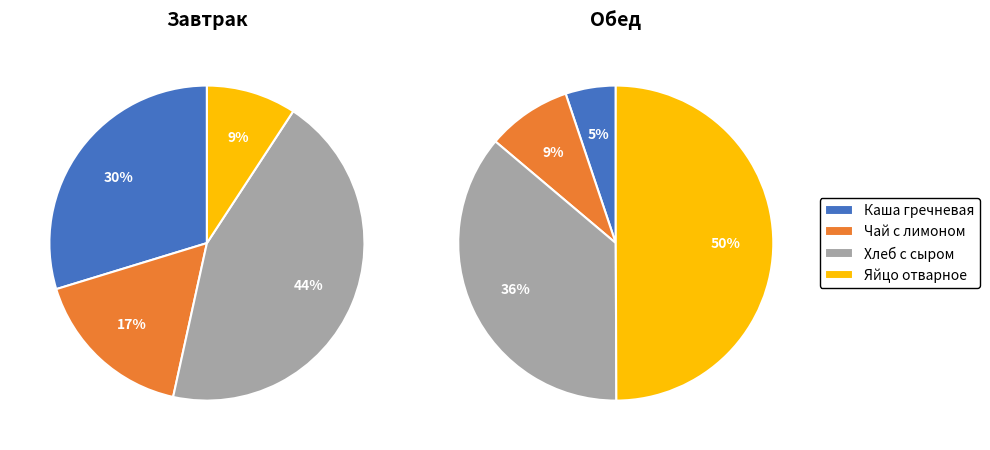

Is it true that Хлеб с сыром и маслом is 44% of the pie?

True